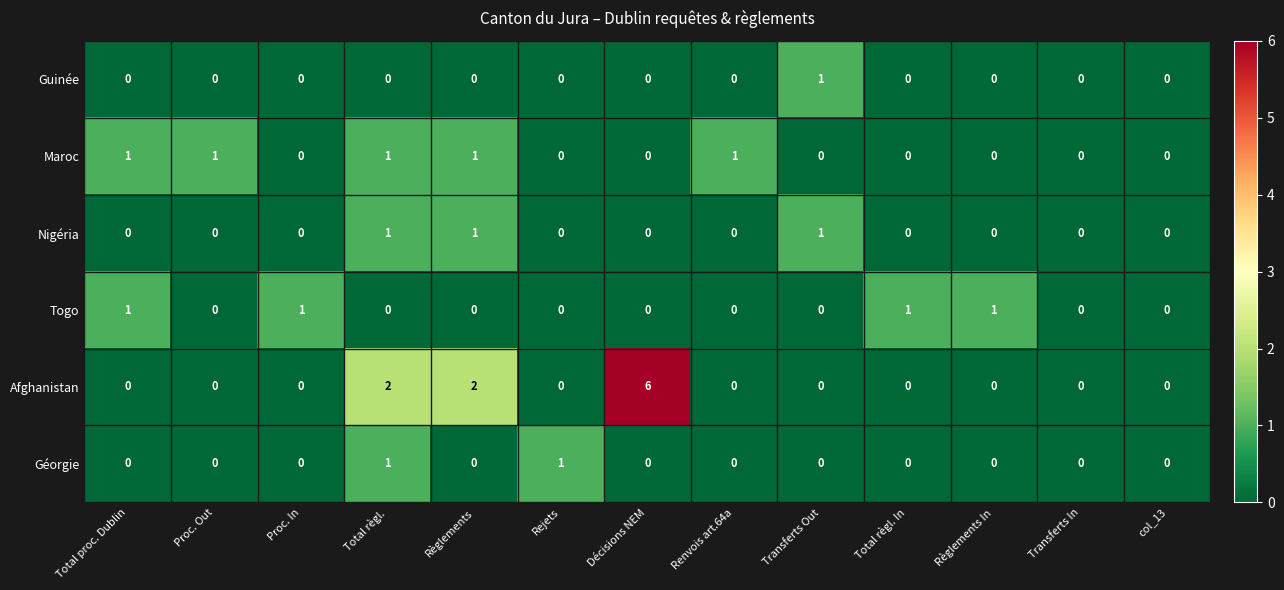

Which series has the largest range (max minus min)?

Afghanistan